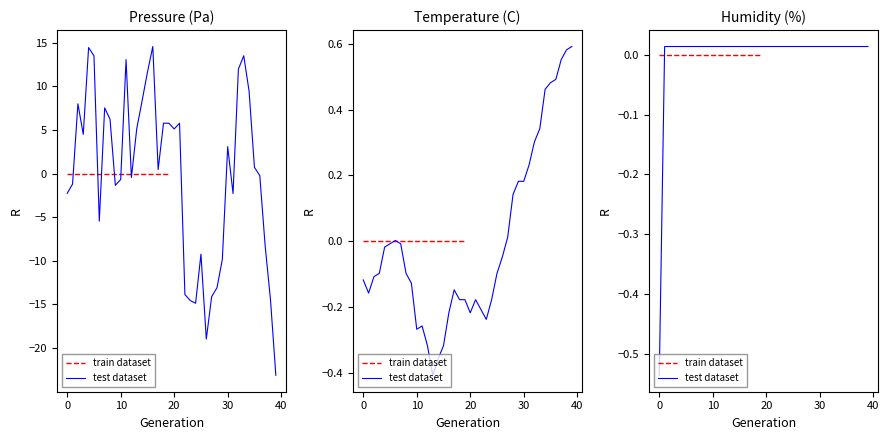

Which series has the largest total across all categories?

pressure